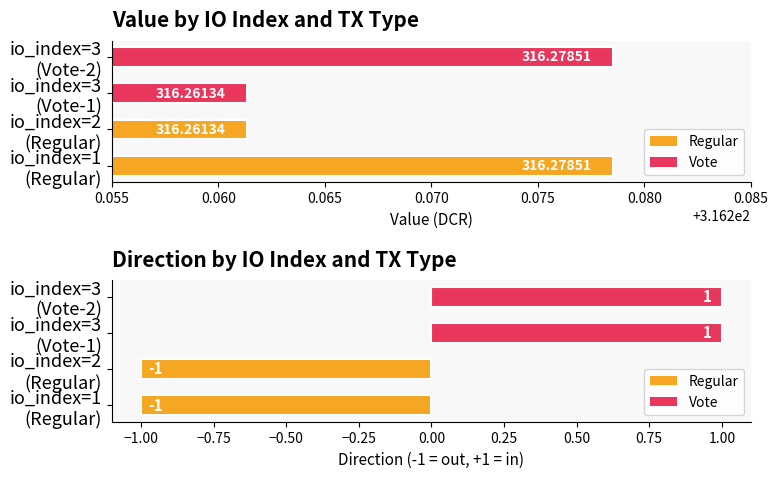

What is the sum of all value values?

1265.1